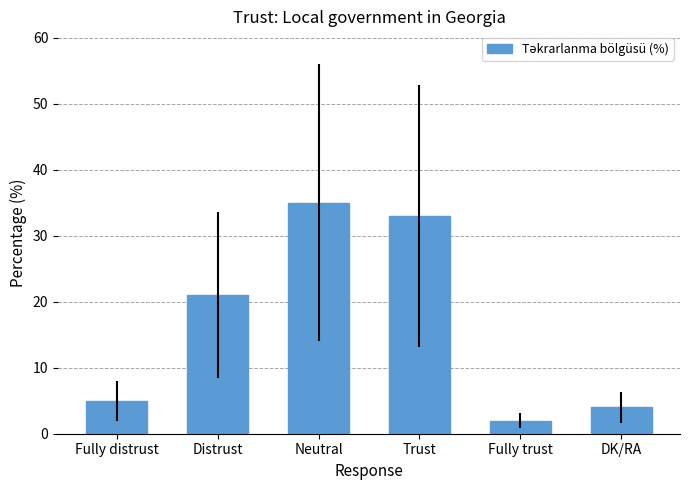

What is the smallest value displayed?

2